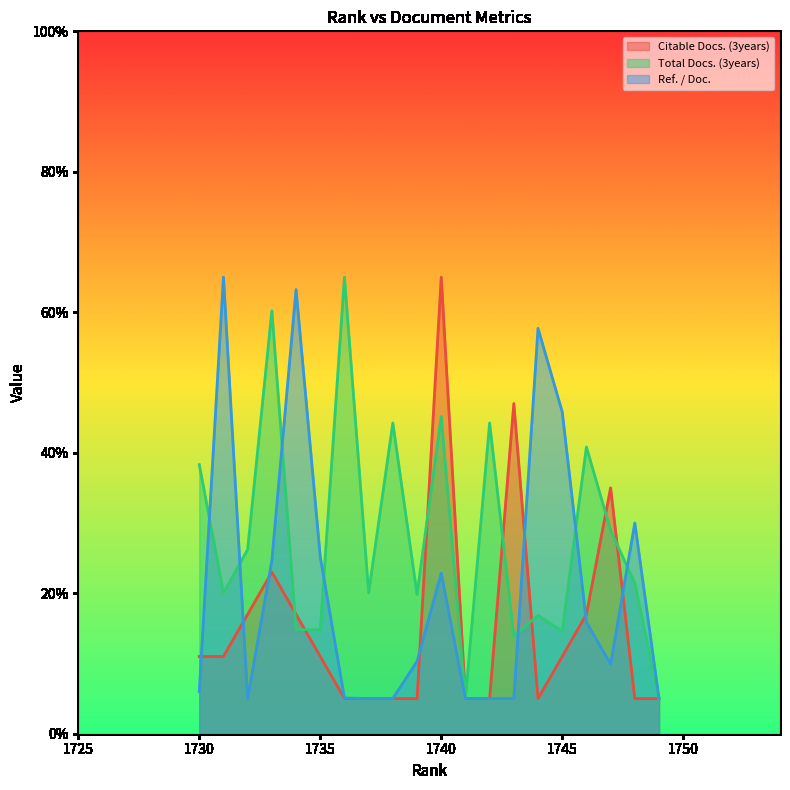

In Ref. / Doc., how many points are higher than both neighbors (excluding endpoints)?

5